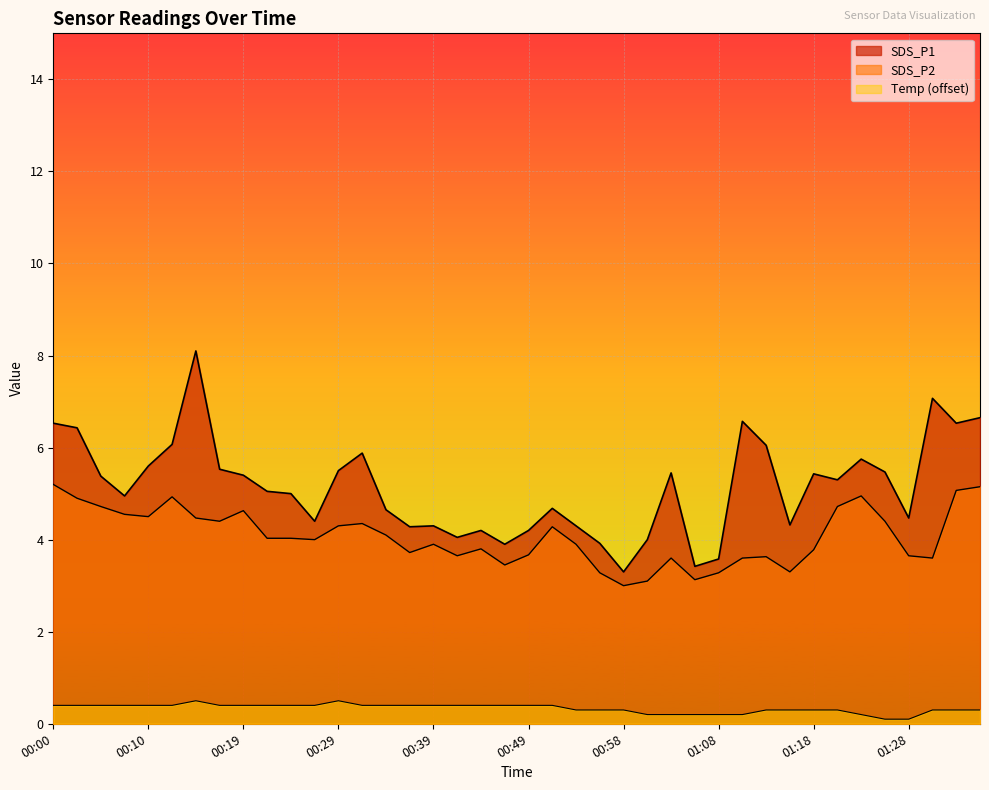

What is the difference between the highest and lowest values at 00:02?

6.0